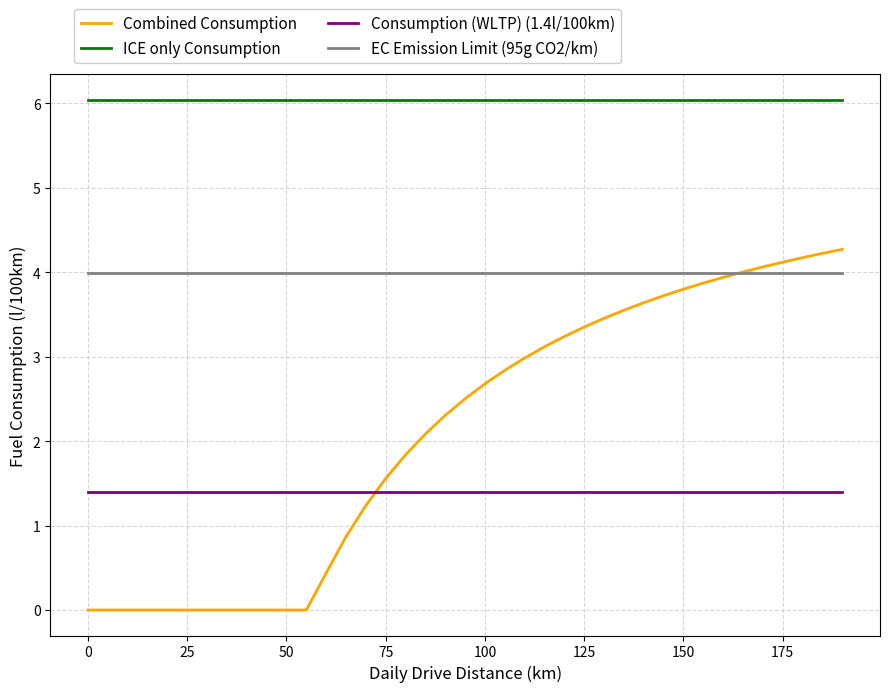

Which series has the largest total across all categories?

ICE only Consumption